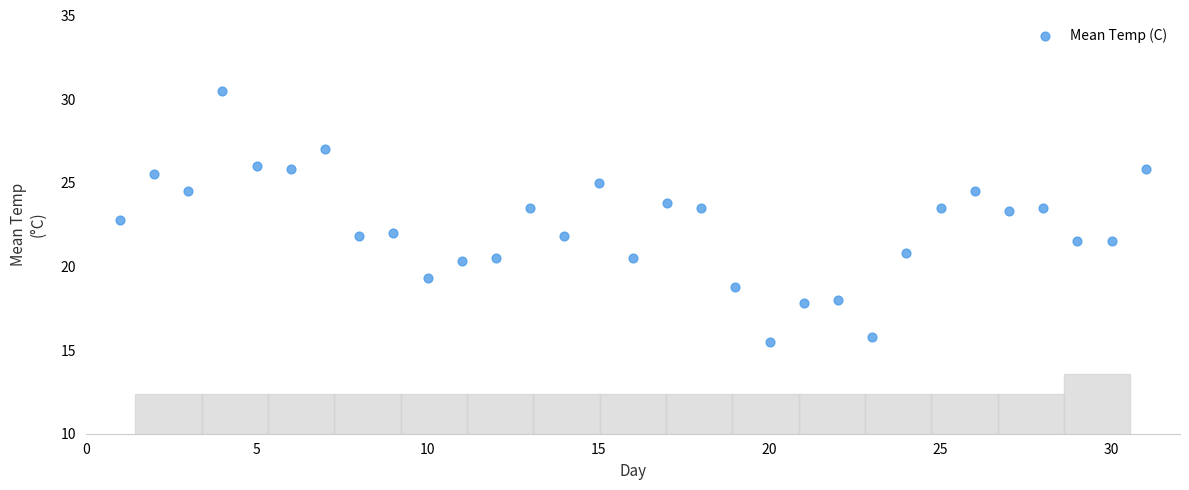

What is the range of X values (max minus min)?

30.0